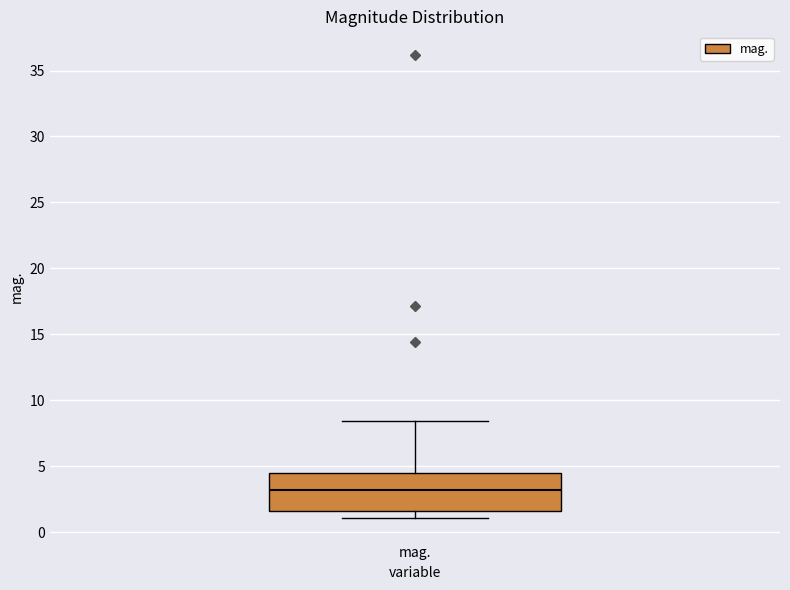

Transcribe this box plot: give where the median line is, the range the box spans, and where the two whiskers end, as read against the y-axis. The values are not printed on the chart, so give them approximately, as read against the axis.

median 3.0, box 1.5 to 4.5, whiskers 1.0 to 8.5